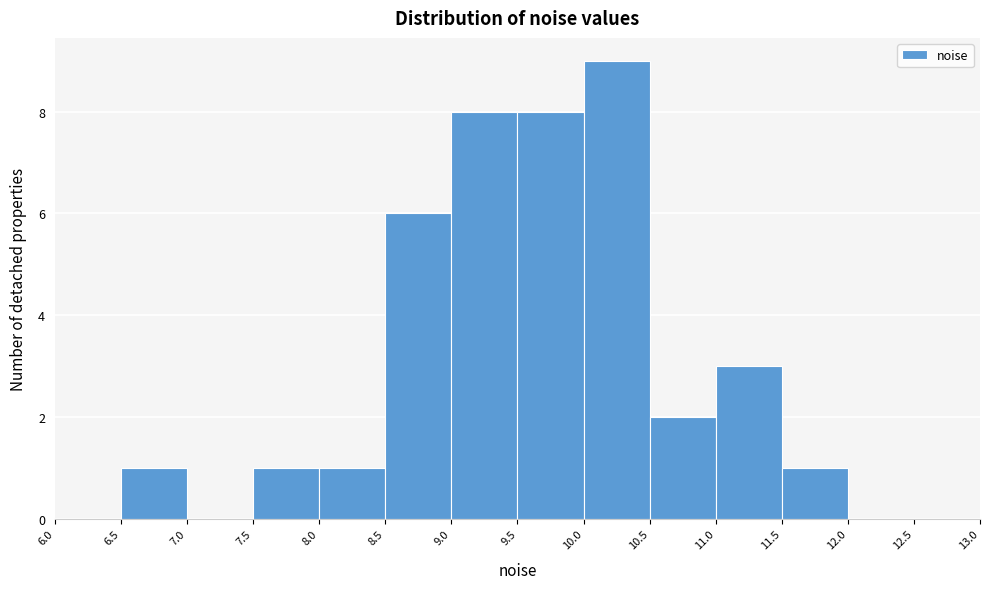

Reading left to right, list every bar in this chart as the range it spans on the x-axis followed by its height. The values are not printed on the chart, so give them approximately, as read against the axis.

6.0 to 6.5: 0
6.5 to 7.0: 1
7.0 to 7.5: 0
7.5 to 8.0: 1
8.0 to 8.5: 1
8.5 to 9.0: 6
9.0 to 9.5: 8
9.5 to 10.0: 8
10.0 to 10.5: 9
10.5 to 11.0: 2
11.0 to 11.5: 3
11.5 to 12.0: 1
12.0 to 12.5: 0
12.5 to 13.0: 0